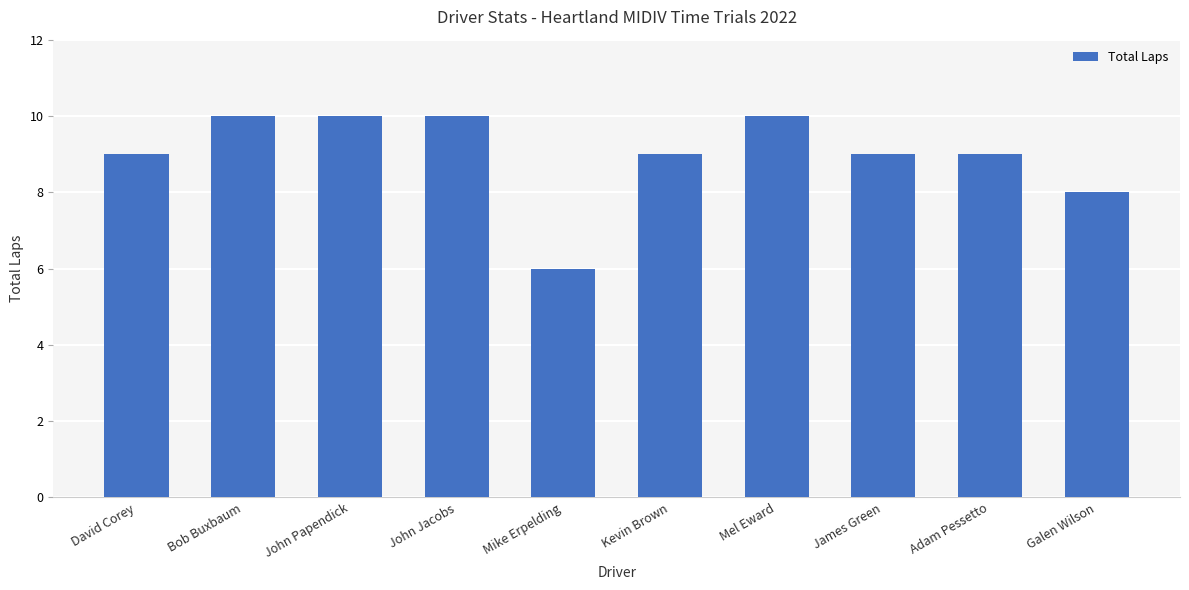

What is the approximate value at John Papendick?

10